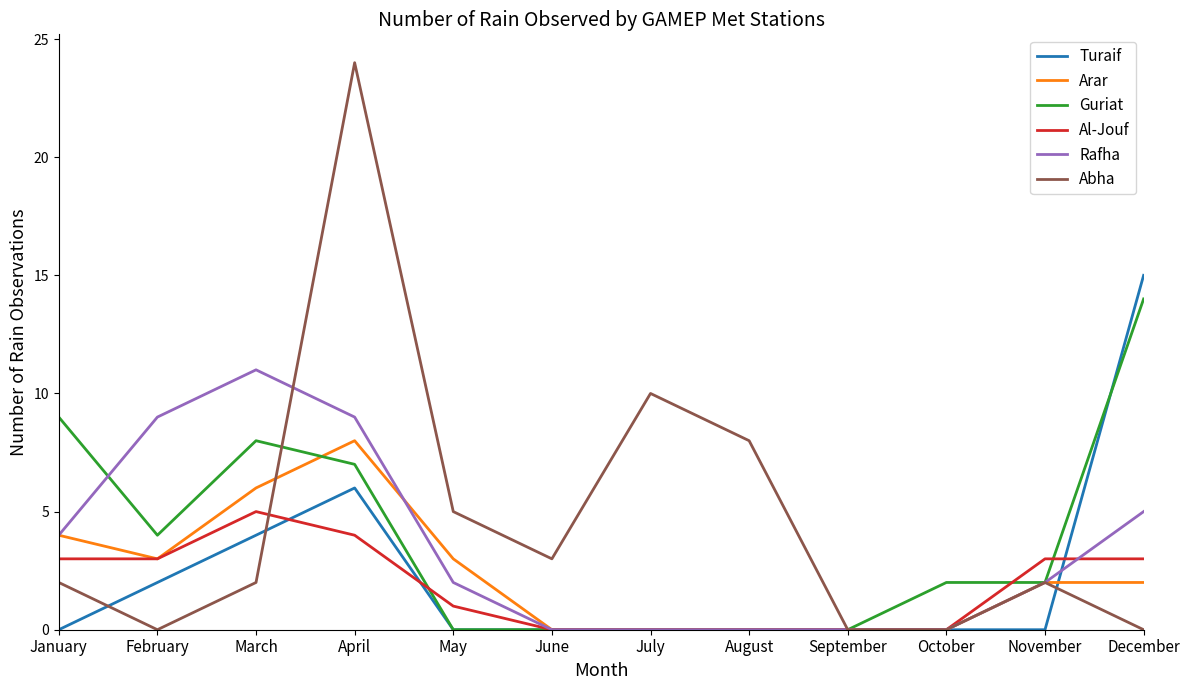

What is the approximate value of Al-Jouf at April?

4